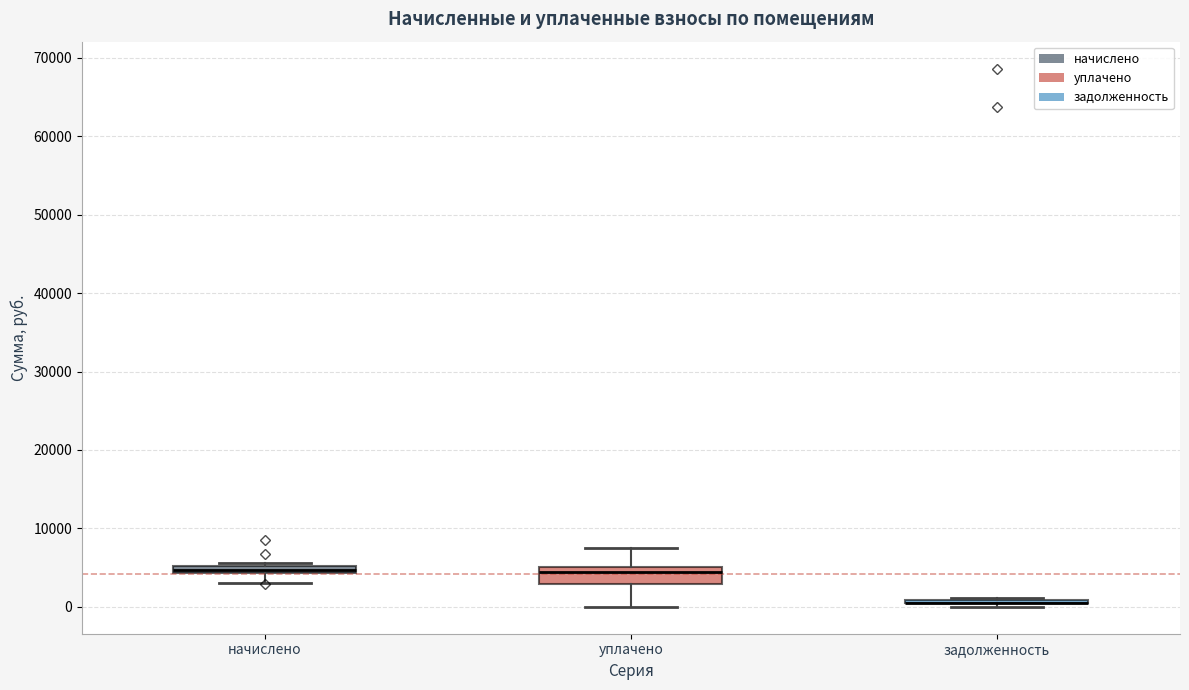

Comparing the boxes themselves (not the whiskers), which one is the tallest?

уплачено